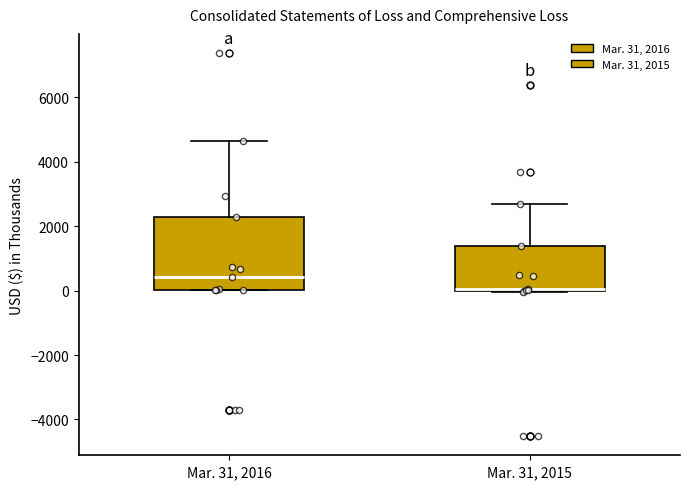

Reading left to right, read every box against the y-axis: the position of its median line, the range the box covers, and the ends of its whiskers. The values are not printed on the chart, so give them approximately, as read against the axis.

Mar. 31, 2016: median 400, box 0 to 2200, whiskers 0 to 4600
Mar. 31, 2015: median 0, box 0 to 1400, whiskers 0 to 2600